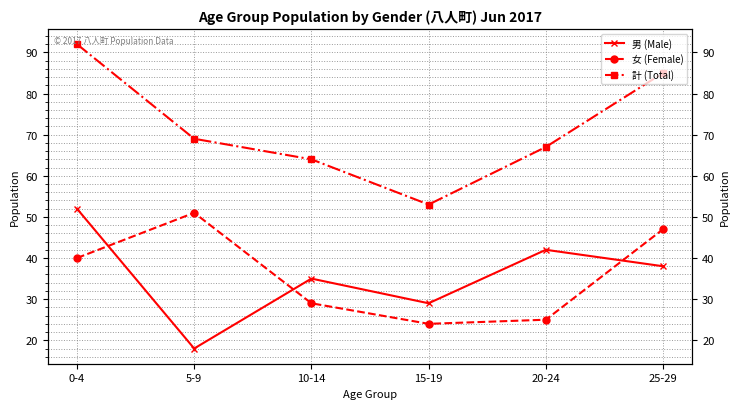

At which category does 男 (Male) reach its first local peak?

10-14